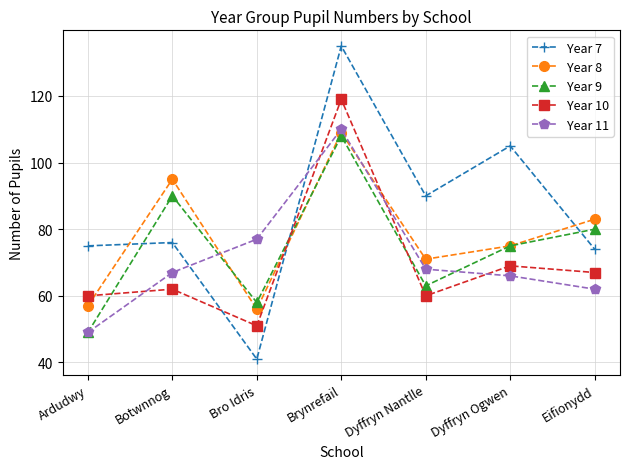

At which category is the sum across all series the highest?

Brynrefail